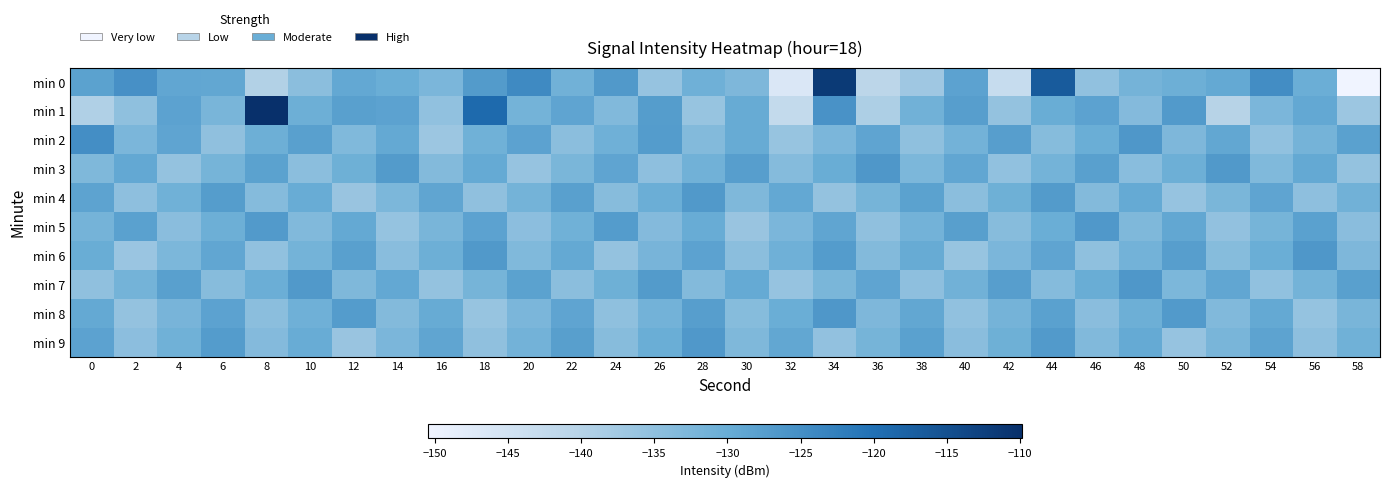

What is the total value across all series at 32?

-1346.9